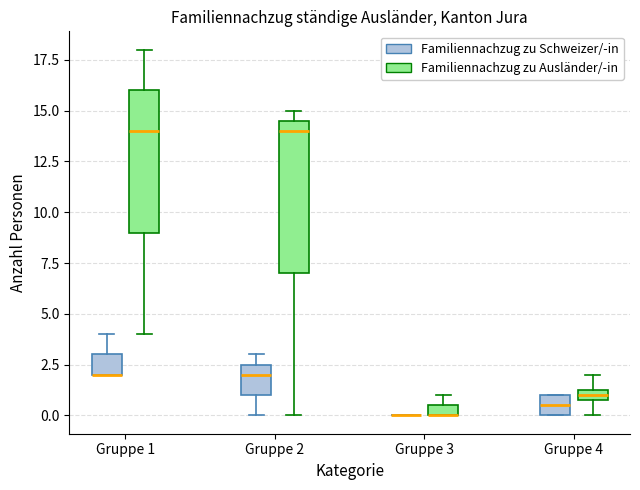

Comparing the boxes themselves (not the whiskers), which one is the tallest?

Gruppe 2 (Familiennachzug zu Ausländer/-in)